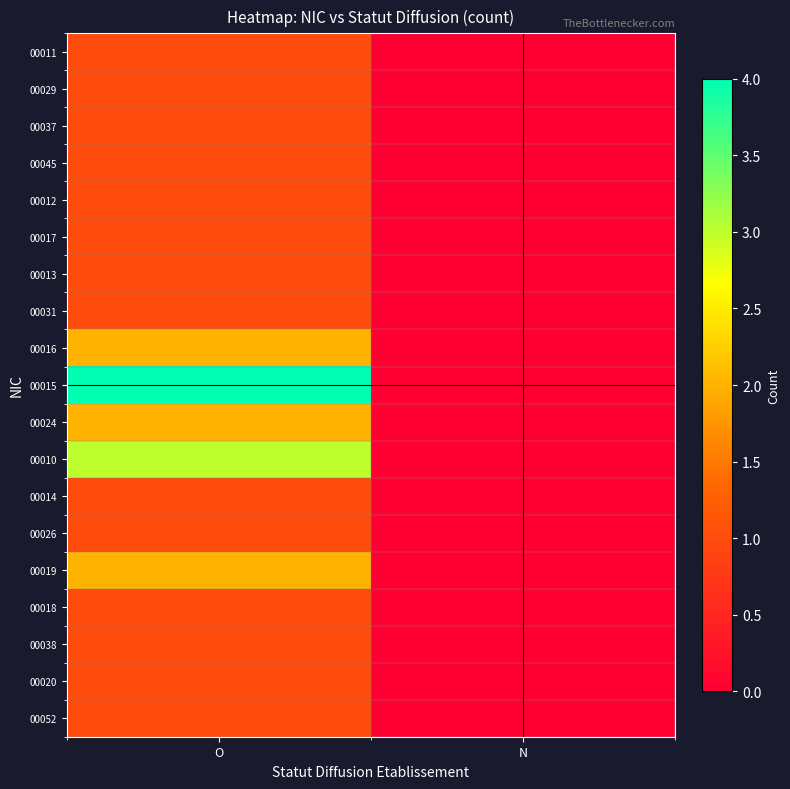

Reading left to right, extract all data points from this chart.

00011: O=1	N=0
00029: O=1	N=0
00037: O=1	N=0
00045: O=1	N=0
00012: O=1	N=0
00017: O=1	N=0
00013: O=1	N=0
00031: O=1	N=0
00016: O=2	N=0
00015: O=4	N=0
00024: O=2	N=0
00010: O=3	N=0
00014: O=1	N=0
00026: O=1	N=0
00019: O=2	N=0
00018: O=1	N=0
00038: O=1	N=0
00020: O=1	N=0
00052: O=1	N=0